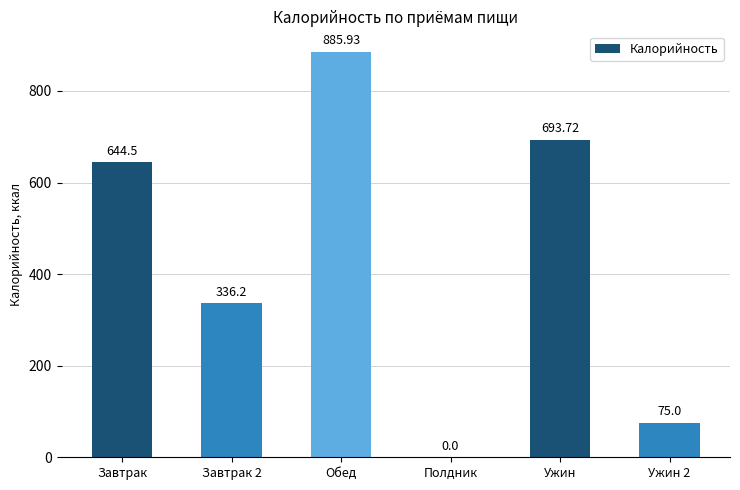

What is the change in value from Завтрак 2 to Обед?

+549.7